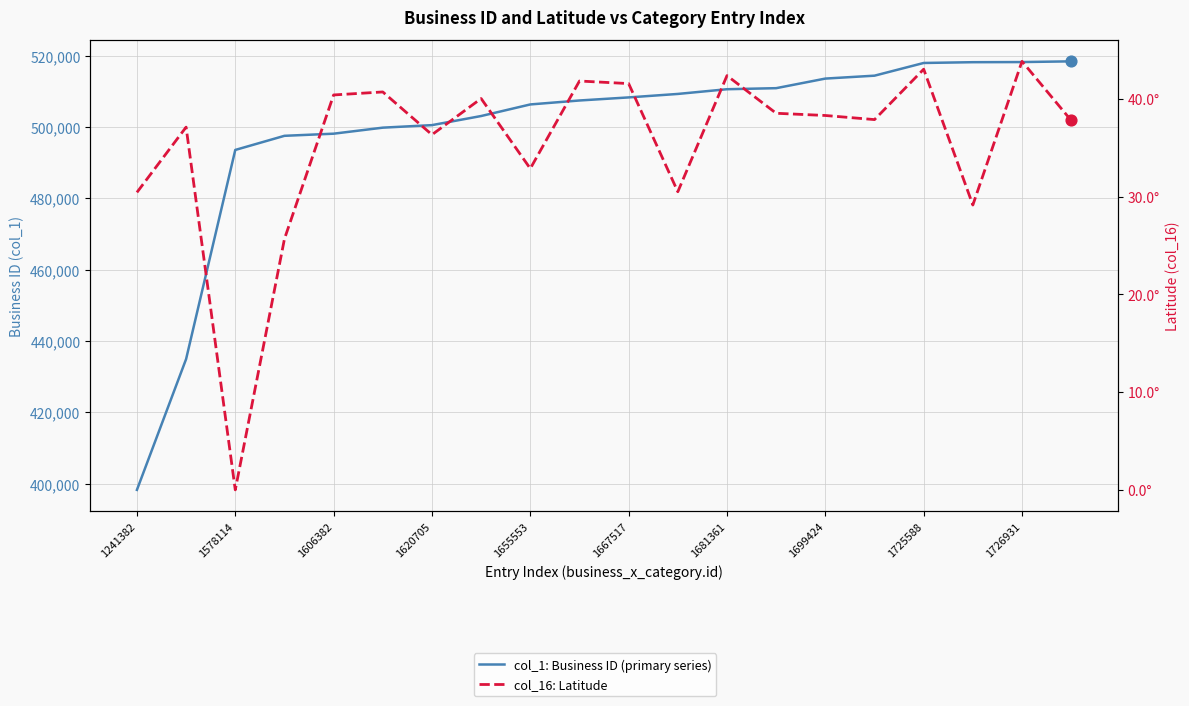

Which series reaches the minimum Y coordinate?

col_16: Latitude